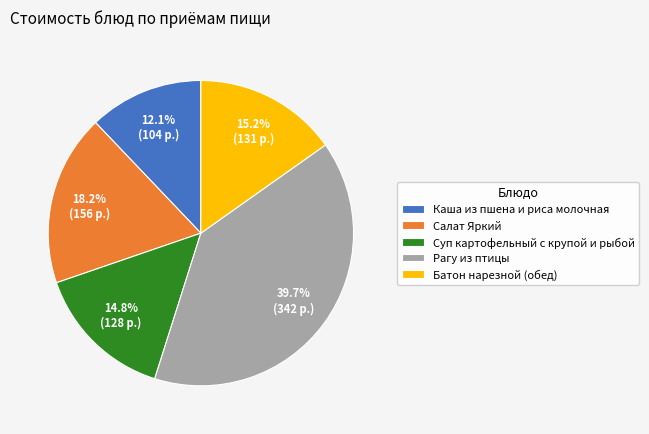

Count the number of slices in the pie.

5